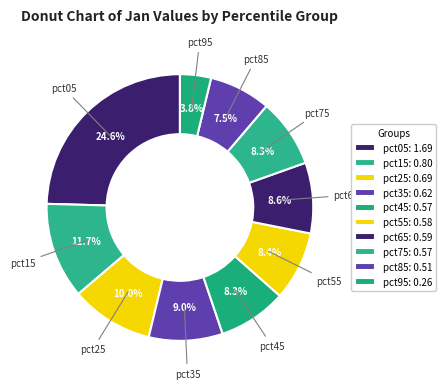

True or false: pct35 accounts for 9% of the total.

True